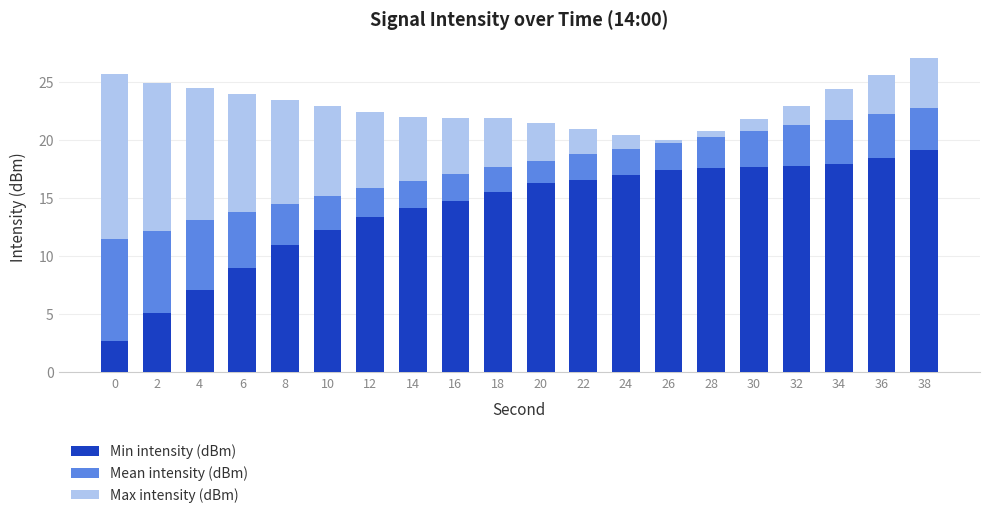

What is the total value across all series at 38?

27.1